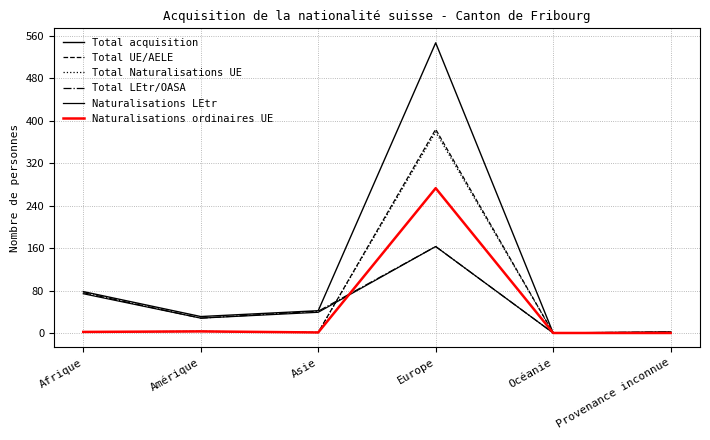

What is the difference between the maximum and second lowest values in the Total Naturalisations UE series?

379